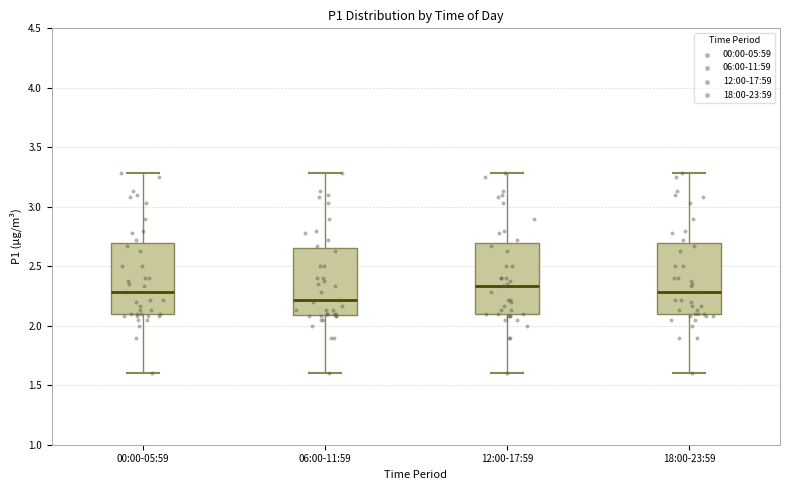

Where does the upper whisker of the box for 06:00-11:59 end on the y-axis? The values are not printed on the chart, so give them approximately, as read against the axis.

3.30